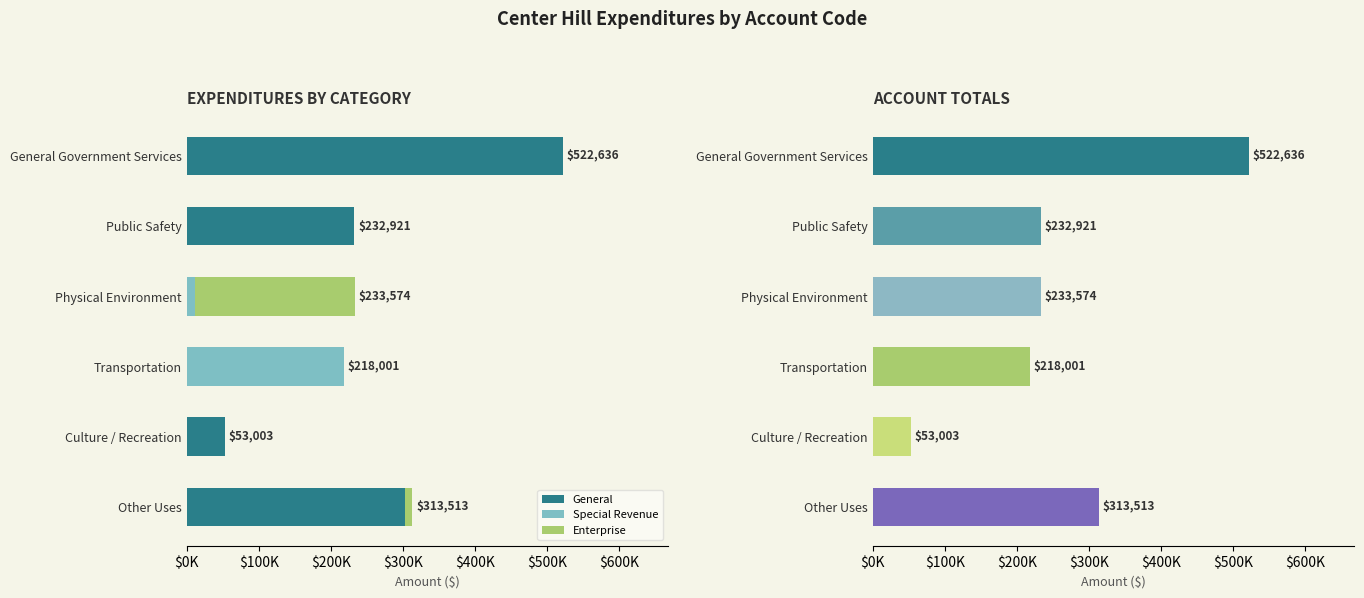

Reading left to right, what are all the values shown in this chart?

General: 522636	232921	0	0	53003	302688
Special Revenue: 0	0	11509	218001	0	0
Enterprise: 0	0	222065	0	0	10825